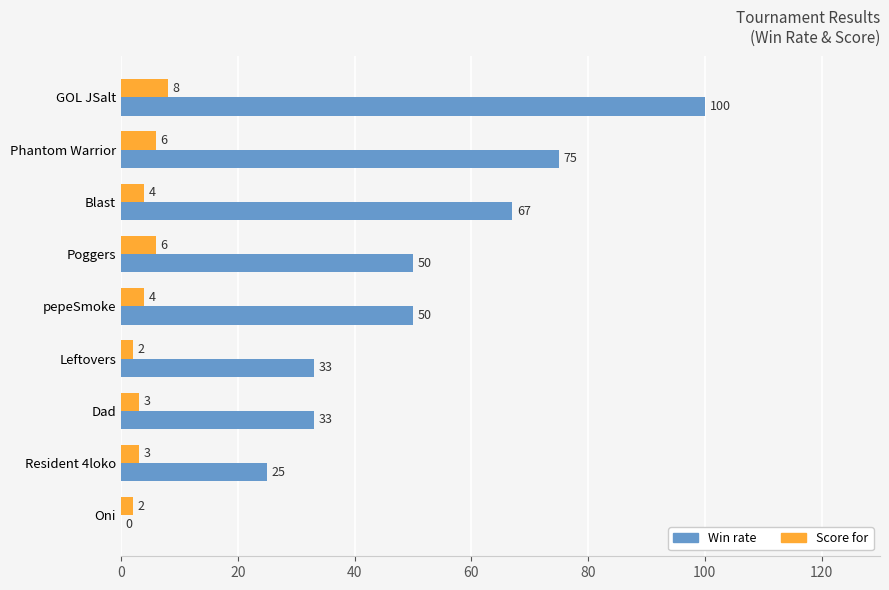

How many data points does each series have?

9